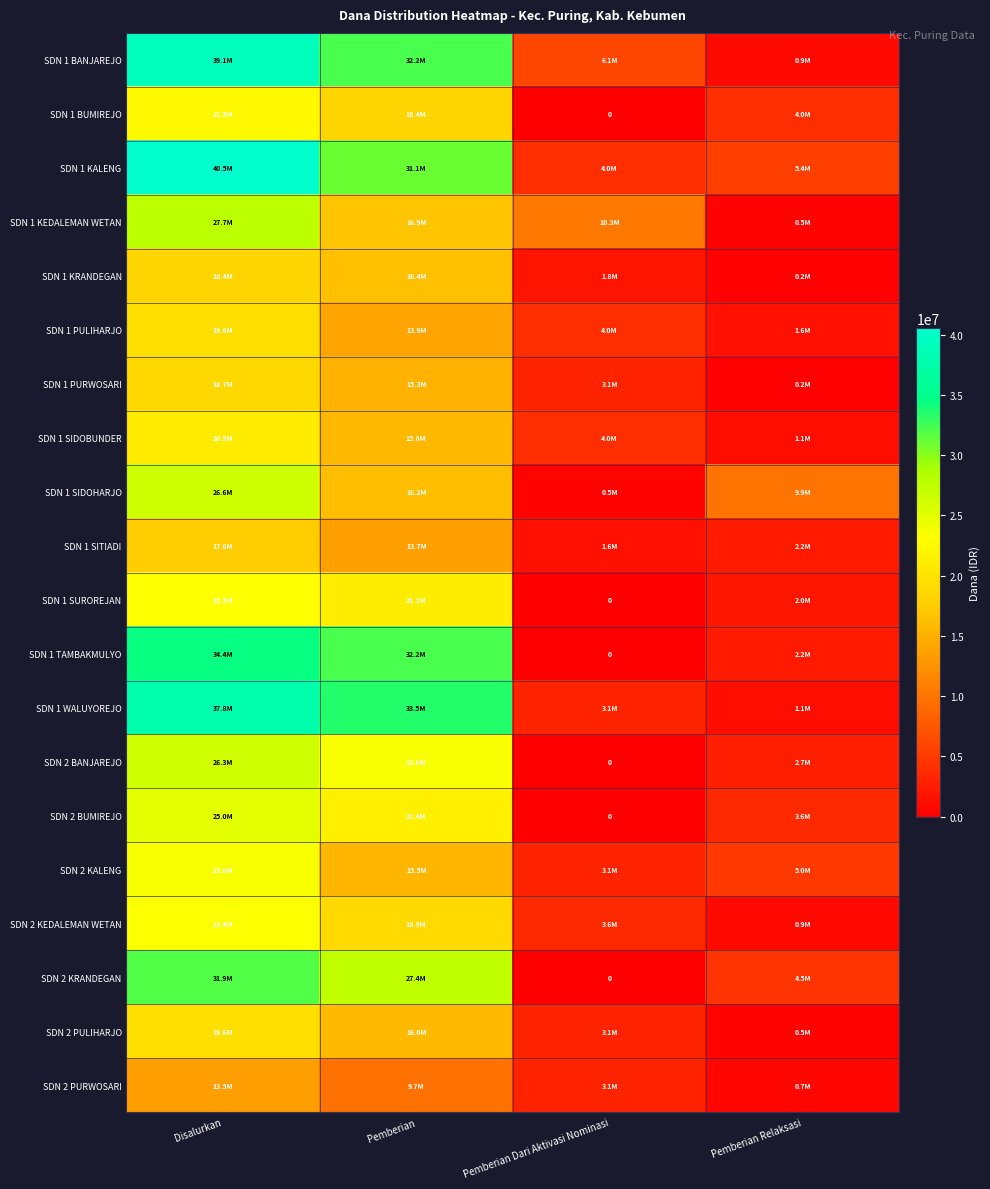

What is the difference between the SDN 2 PULIHARJO values at Pemberian Dari Aktivasi Nominasi and Pemberian?

12825000